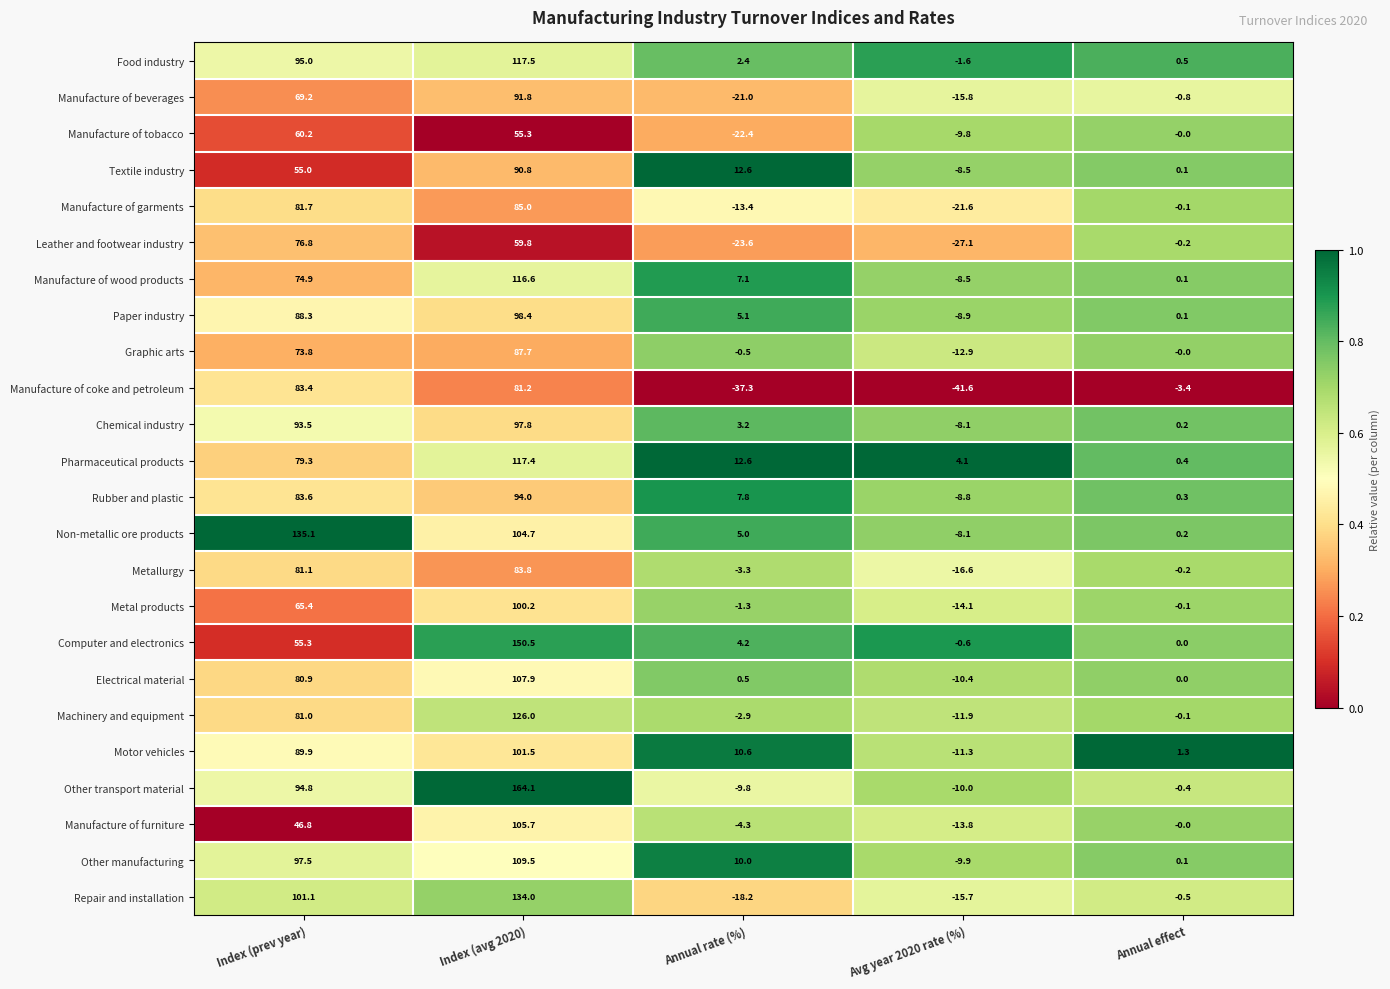

Which series has the largest range (max minus min)?

Other transport material